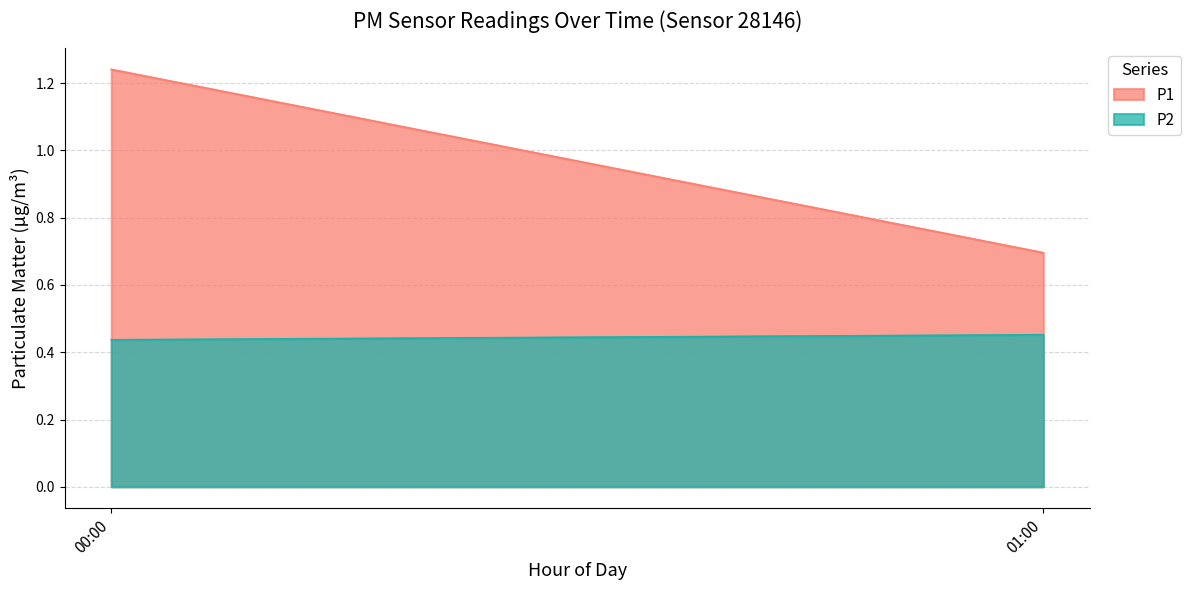

How many distinct data groups are displayed?

2